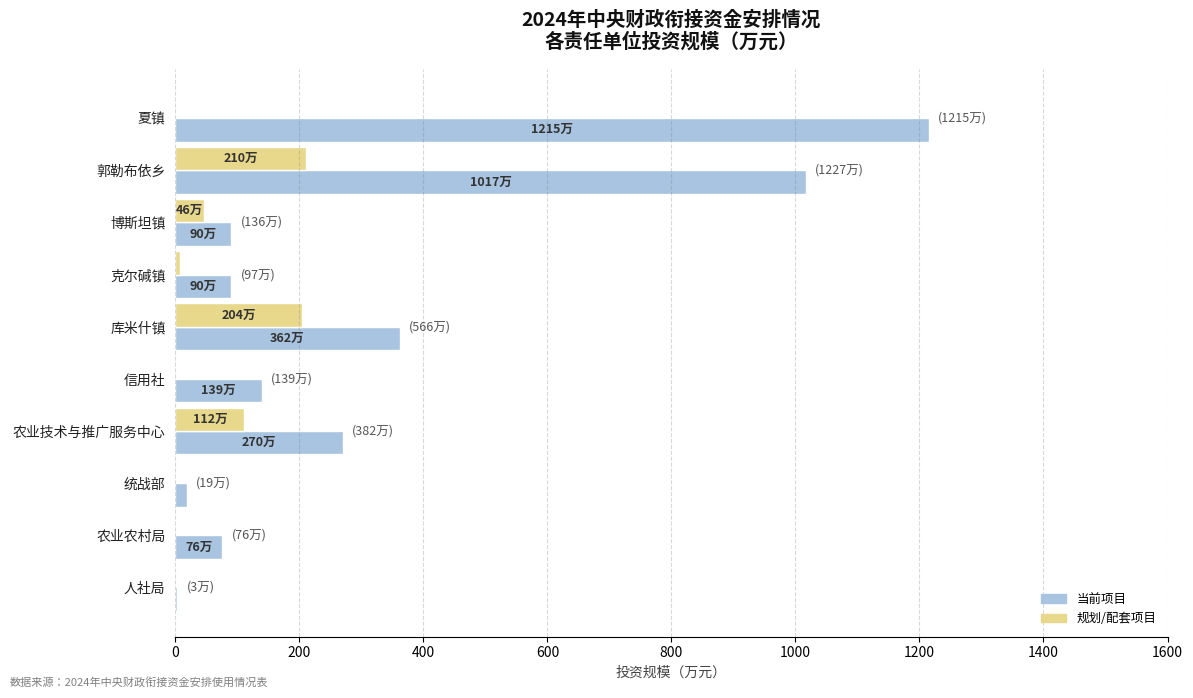

Is the value of 当前项目 at 农业技术与推广服务中心 greater than the value of 规划/配套项目 at 郭勒布依乡?

Yes